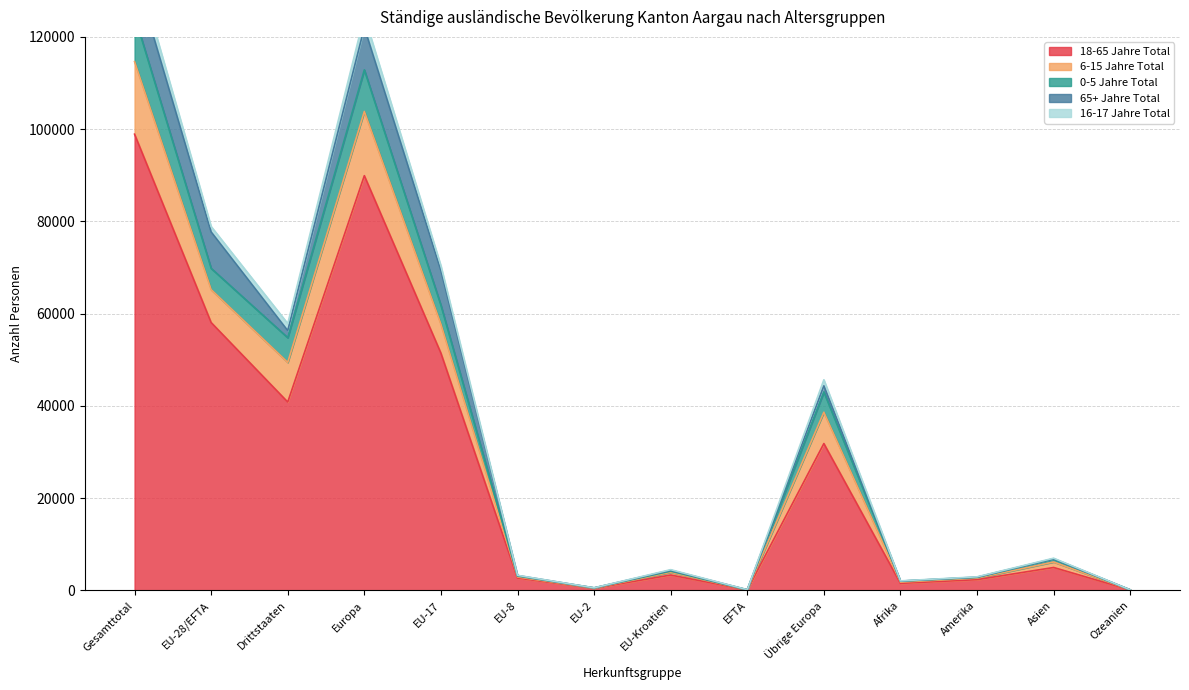

How many values in the 0-5 Jahre Total series are below 6172?

7